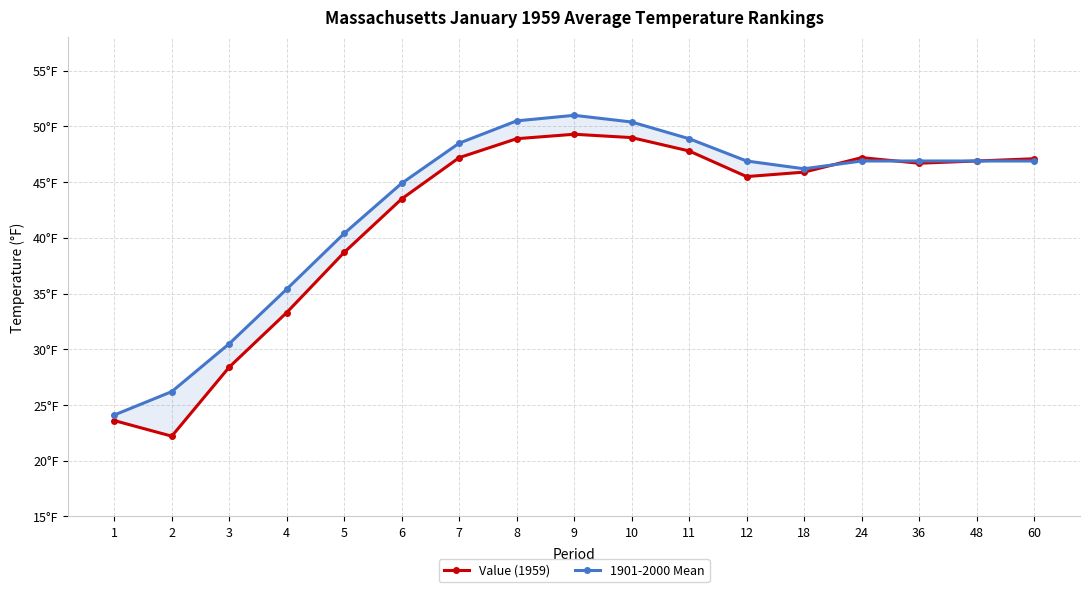

Reading right to left, what are all the values shown in this chart?

Value (1959): 47.1	46.9	46.7	47.2	45.9	45.5	47.8	49.0	49.3	48.9	47.2	43.5	38.7	33.3	28.4	22.2	23.6
1901-2000 Mean: 46.9	46.9	46.9	46.9	46.2	46.9	48.9	50.4	51.0	50.5	48.5	44.9	40.4	35.4	30.5	26.2	24.1